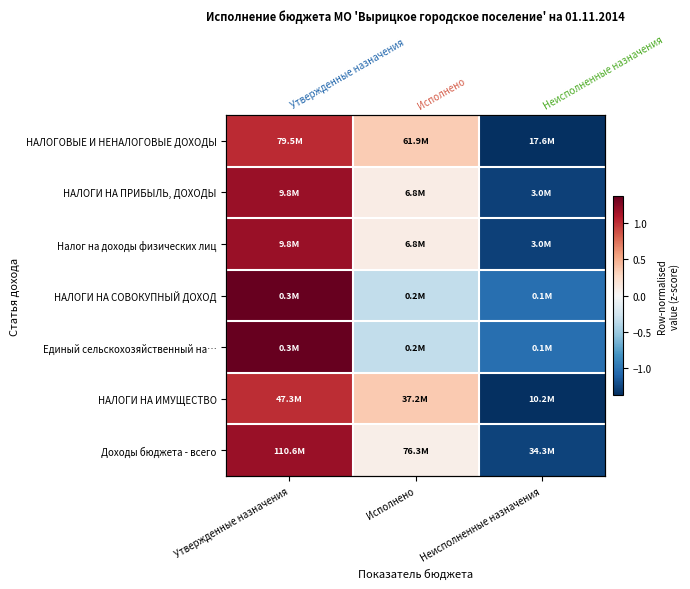

Where is Налог на доходы физических лиц nearest to the value 0?

Исполнено